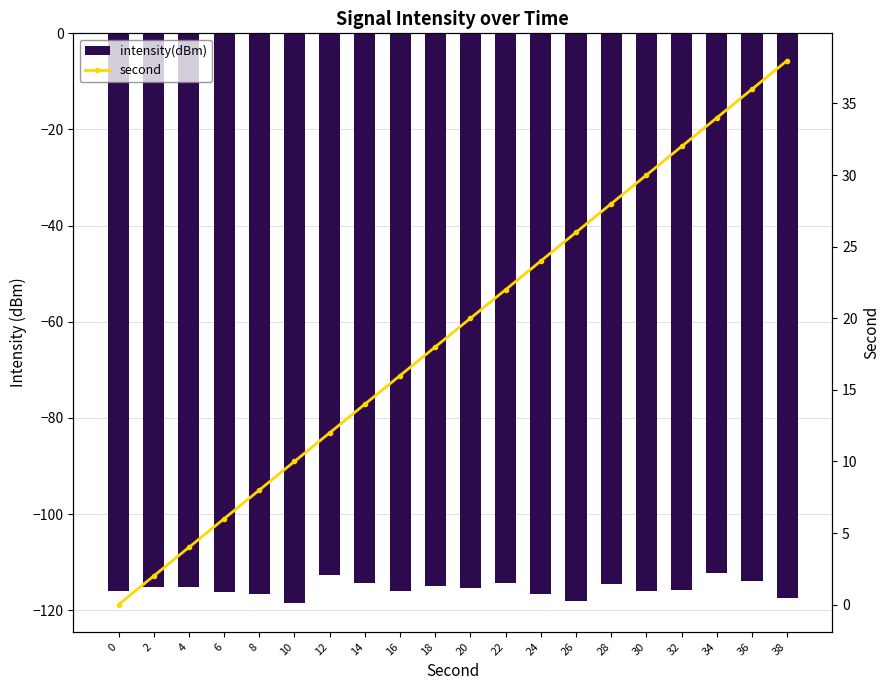

What is the minimum value shown in the chart?

-118.5